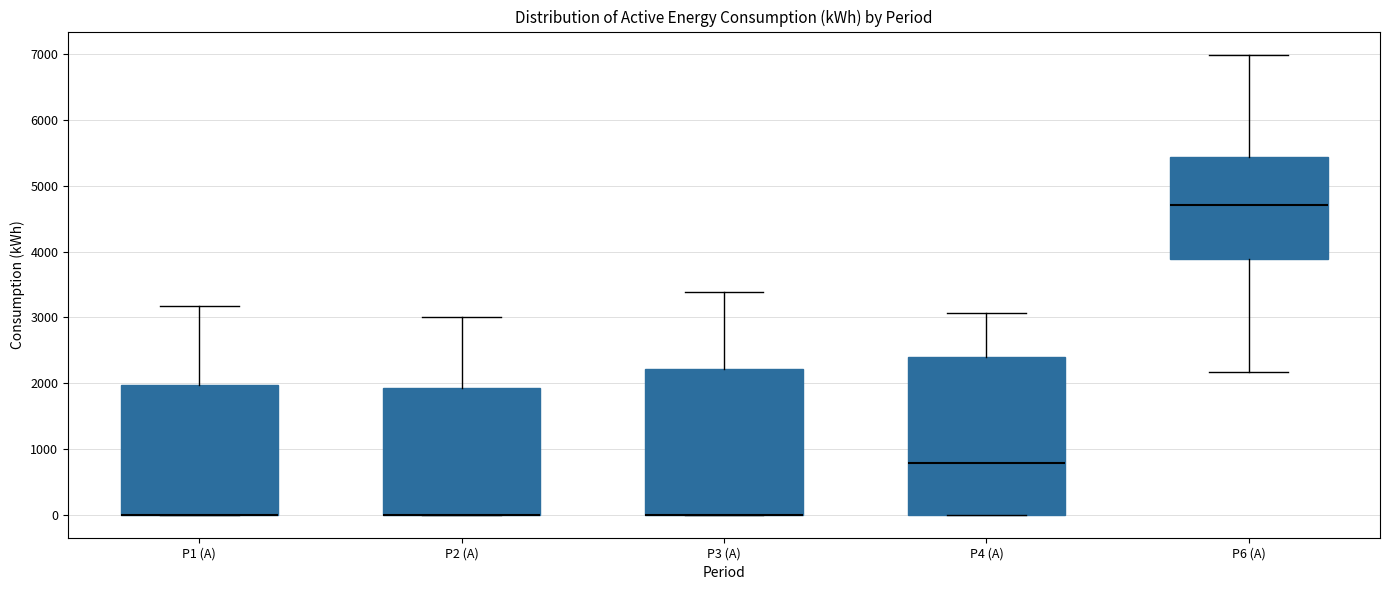

Comparing the boxes themselves (not the whiskers), which one is the tallest?

P4 (A)